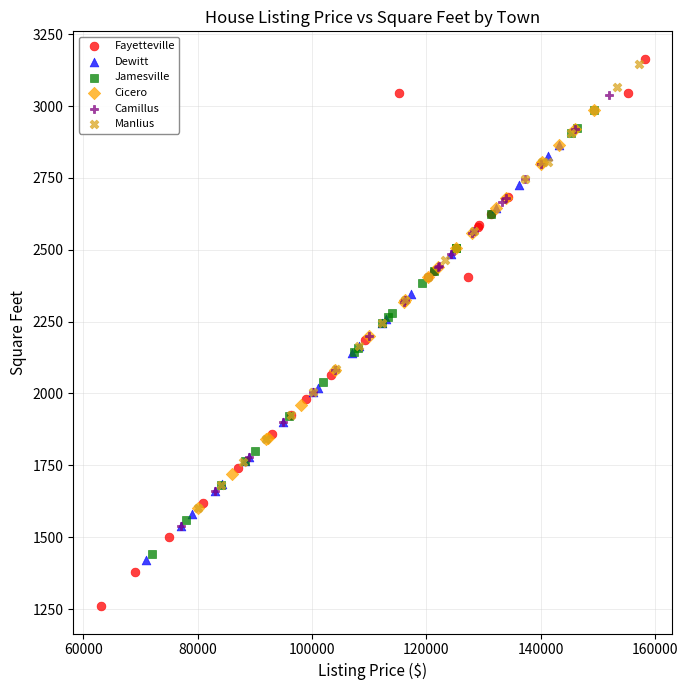

Which series has the widest spread of Y values?

Fayetteville